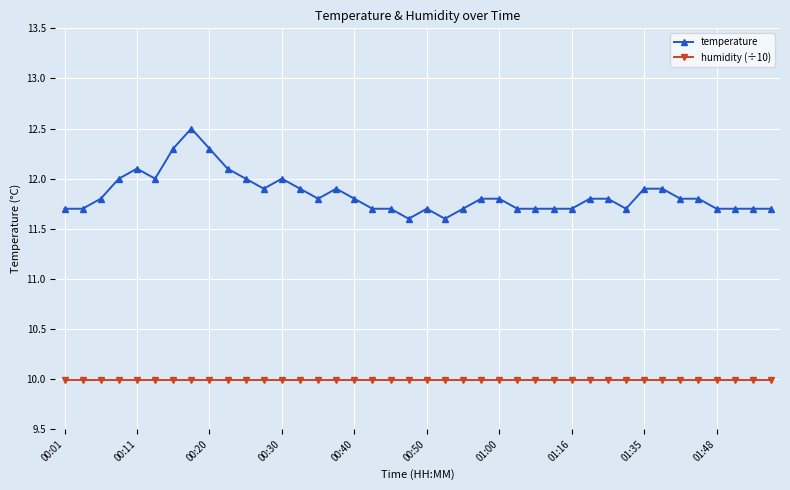

What is the difference between the maximum and minimum values in the temperature series?

0.9